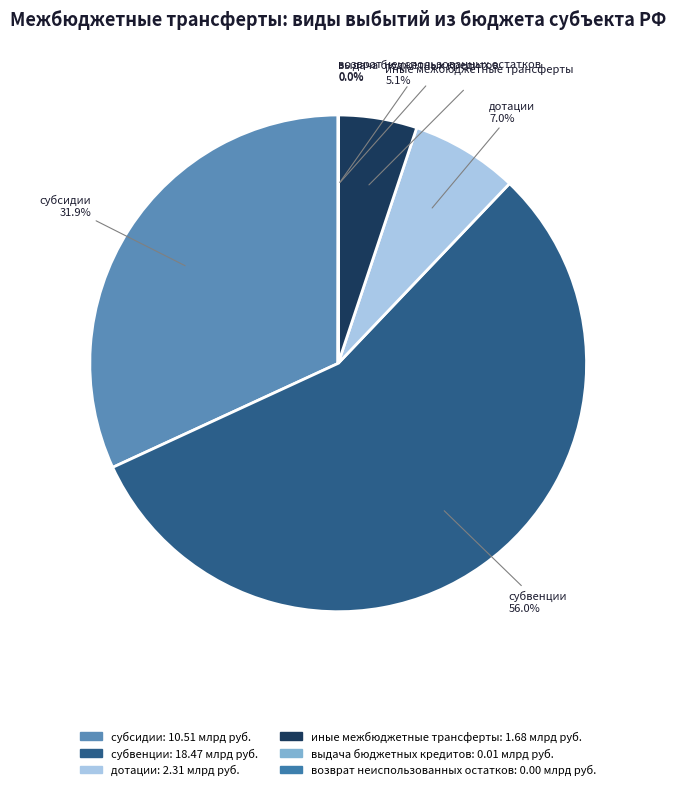

Which category has the biggest portion of the pie?

субвенции